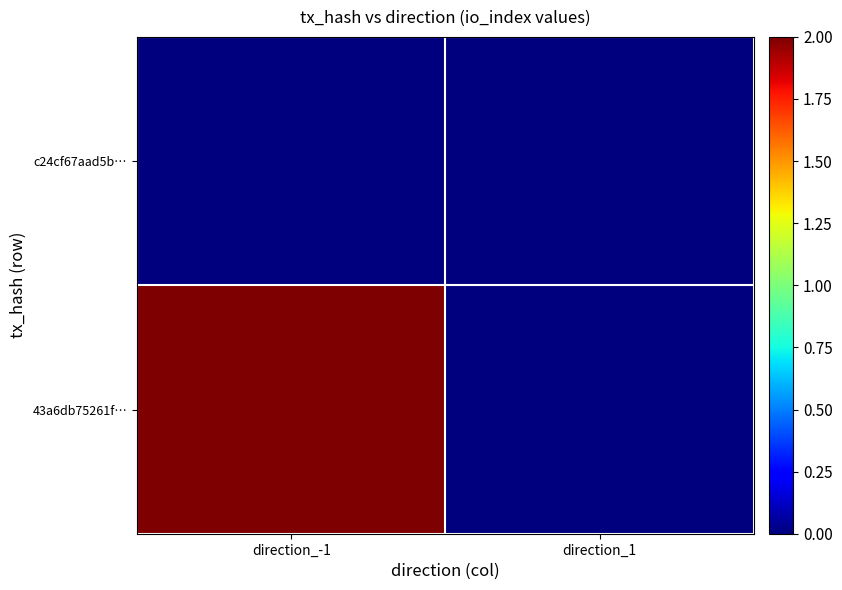

At direction_1, list the series in order from smallest to largest.

43a6db75261f…, c24cf67aad5b…